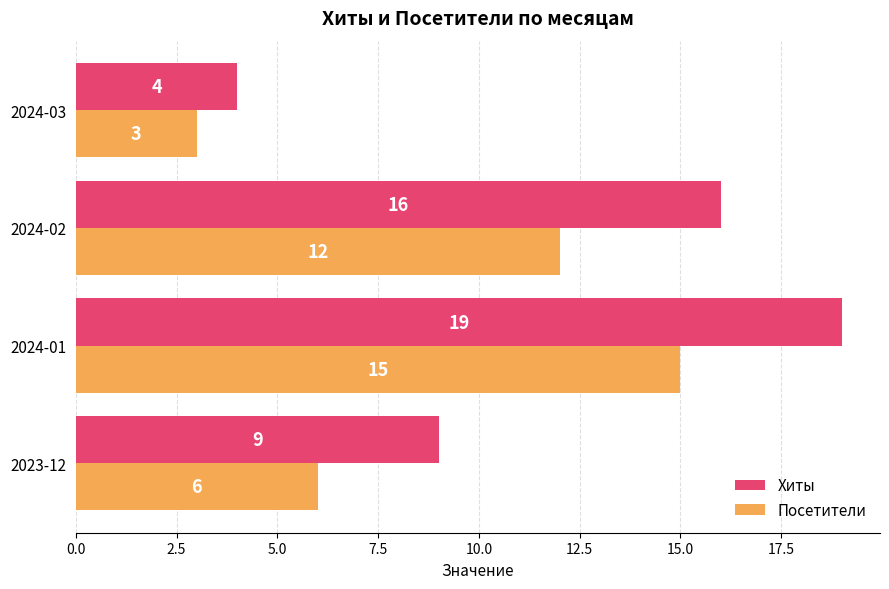

The Посетители series shows 5 at 2024-03. True or false?

False